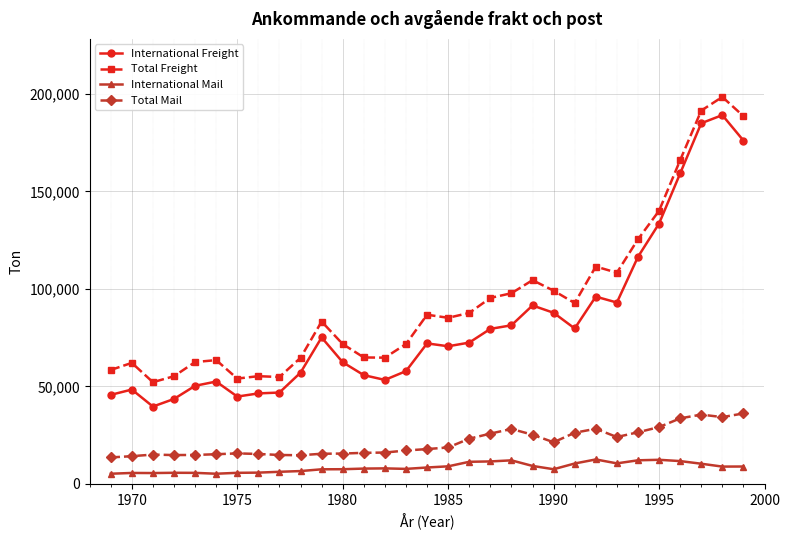

Which series has the largest total across all categories?

Total Freight